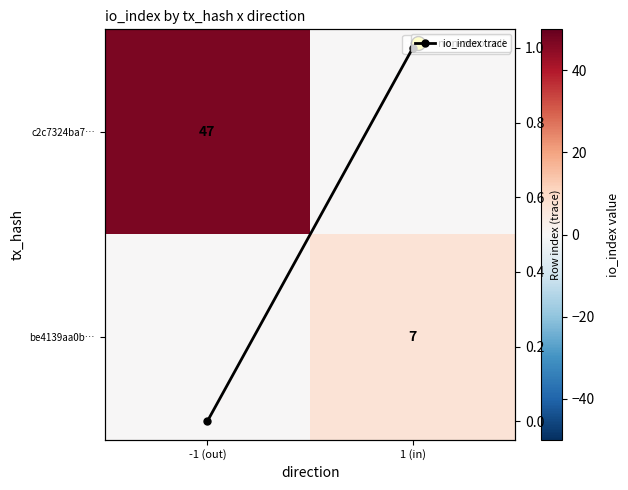

Rank the categories by be4139aa0b… value from highest to lowest.

1 (in), -1 (out)